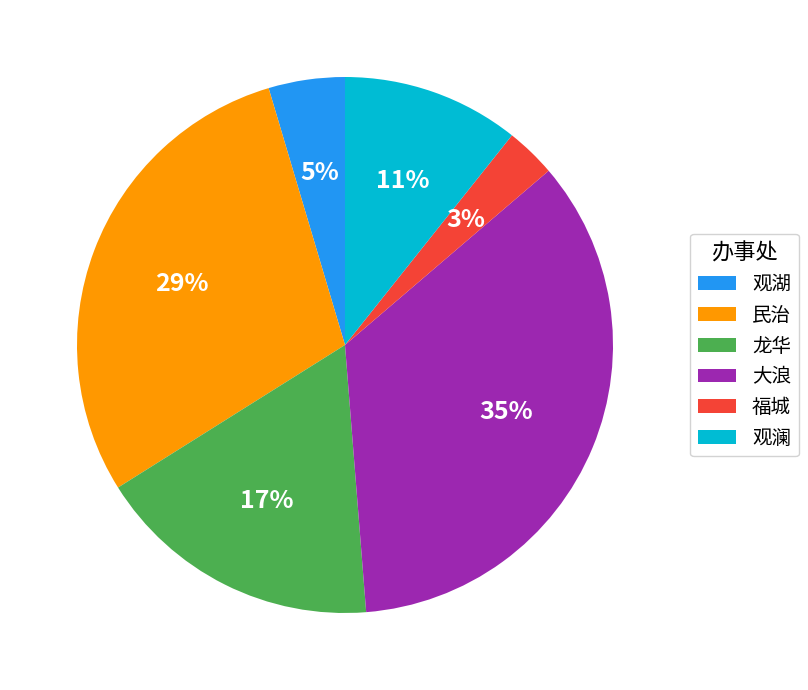

Rank the categories by value from highest to lowest.

大浪, 民治, 龙华, 观澜, 观湖, 福城